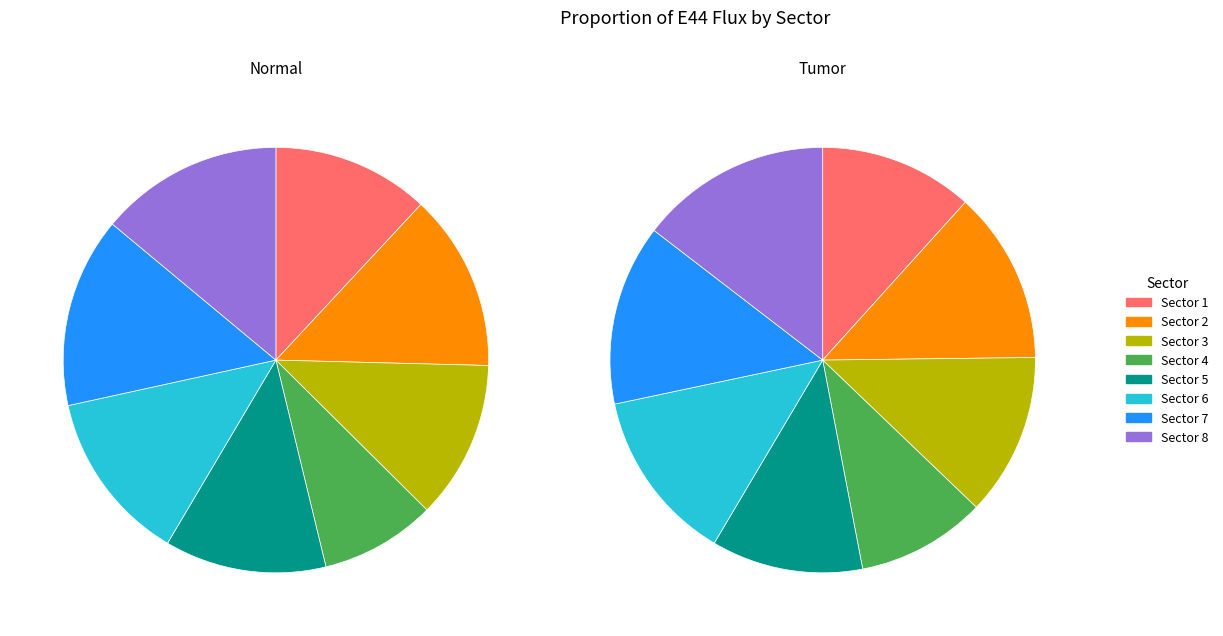

Does any single category account for the majority?

No